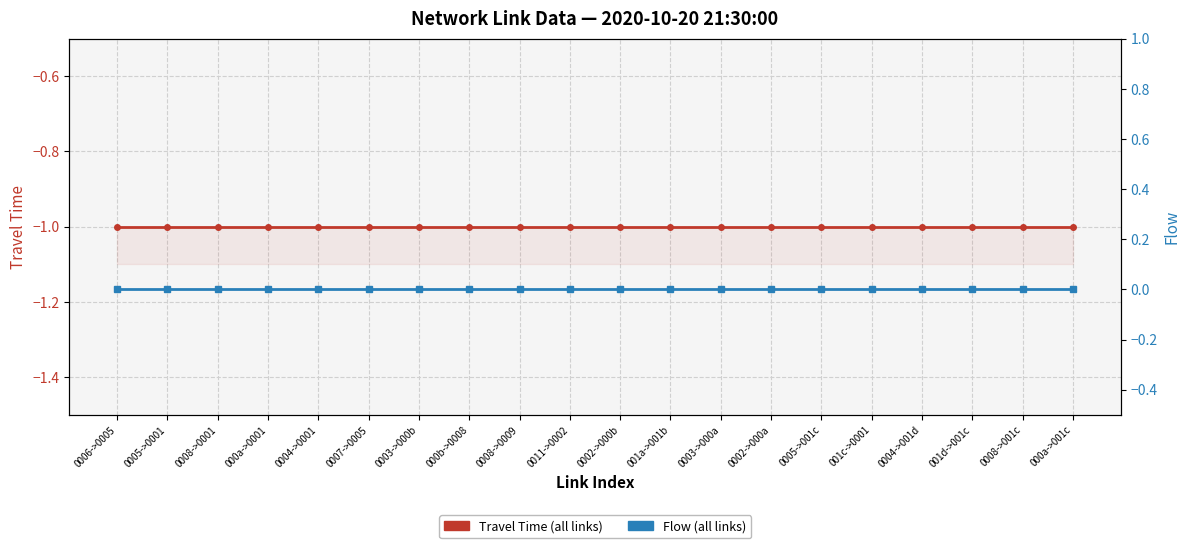

Which series has the largest total across all categories?

Flow